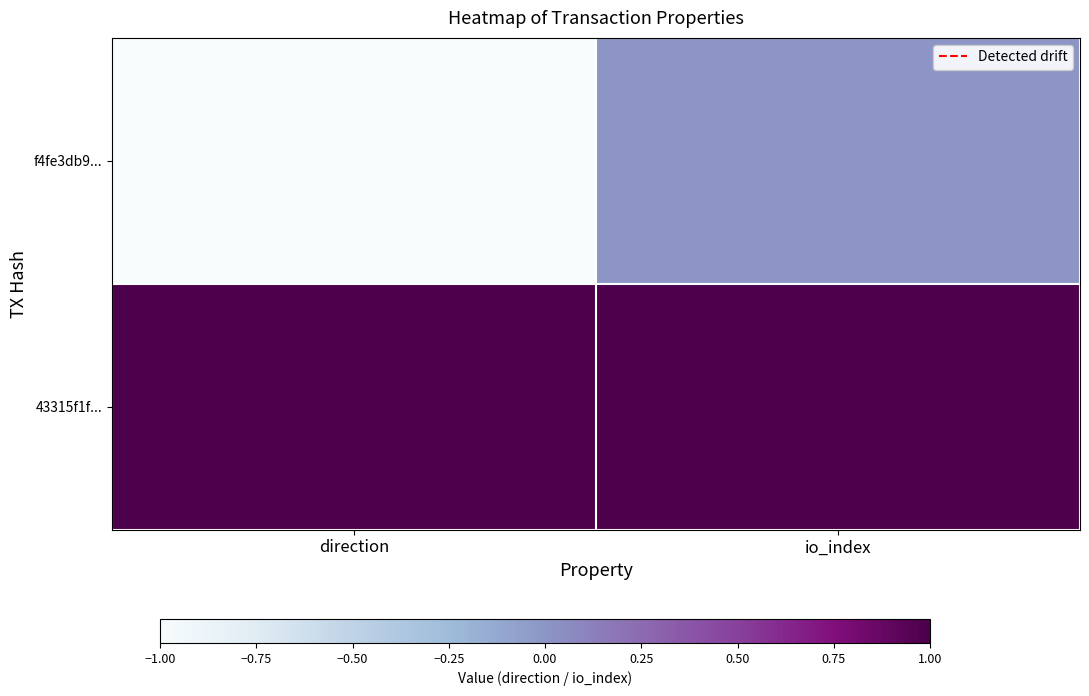

Which series has the widest spread of values?

f4fe3db9...